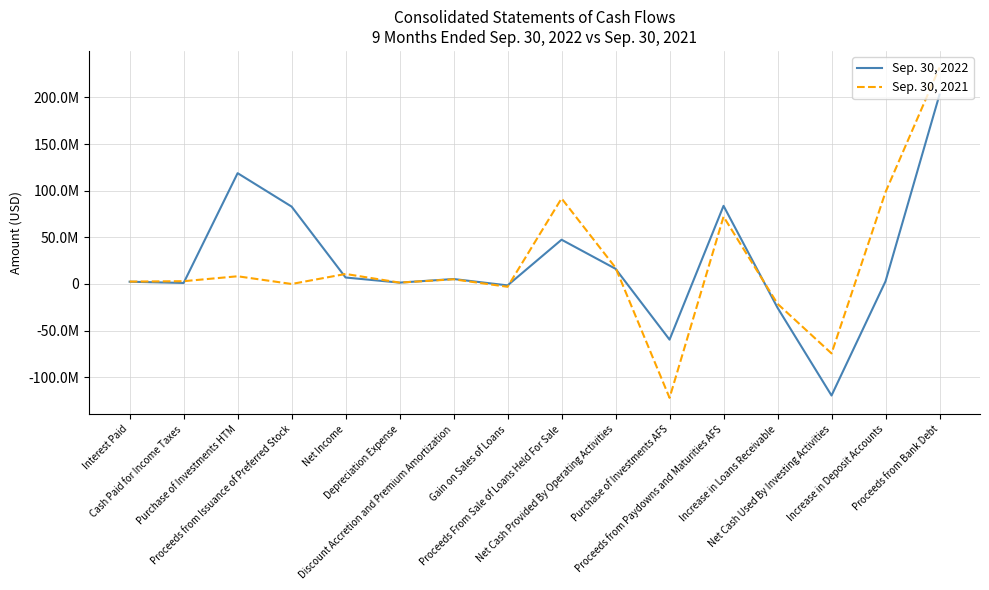

True or false: Sep. 30, 2022 has a value of -49832457 at Net Cash Used By Investing Activities.

False